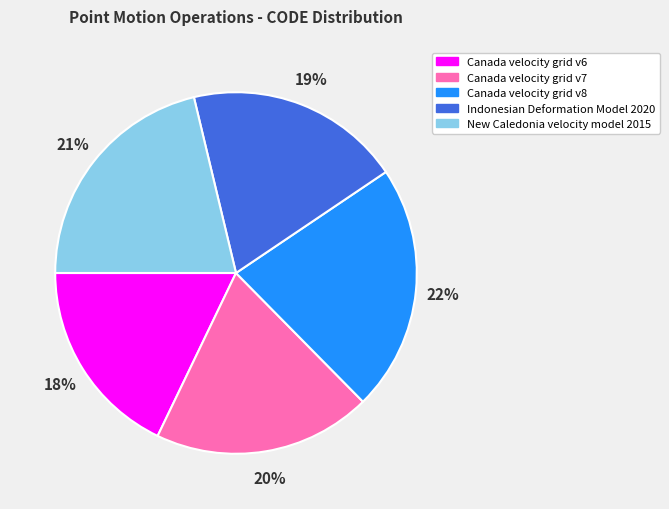

Which has a higher value, Canada velocity grid v7 or Canada velocity grid v6?

Canada velocity grid v7